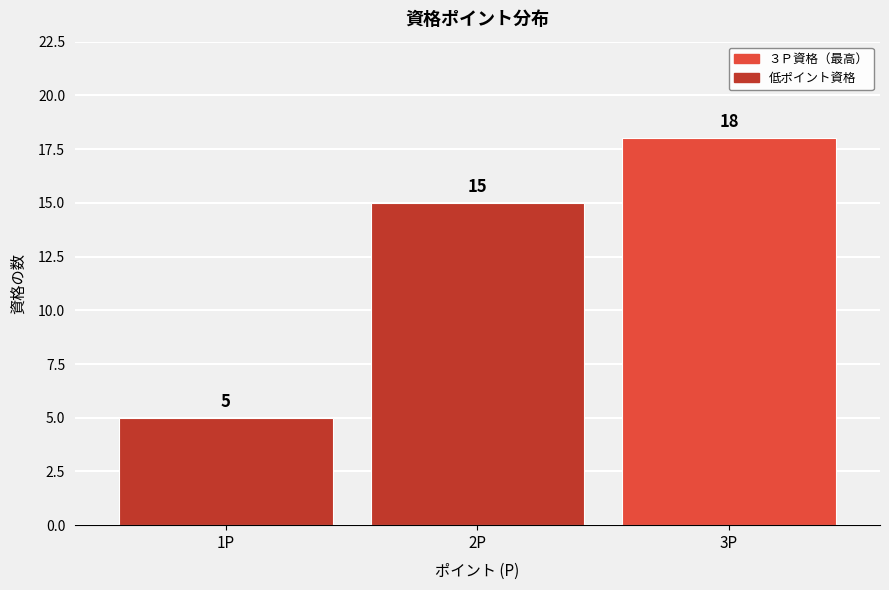

Which range on the x-axis has the tallest bar?

2.5 to 3.5